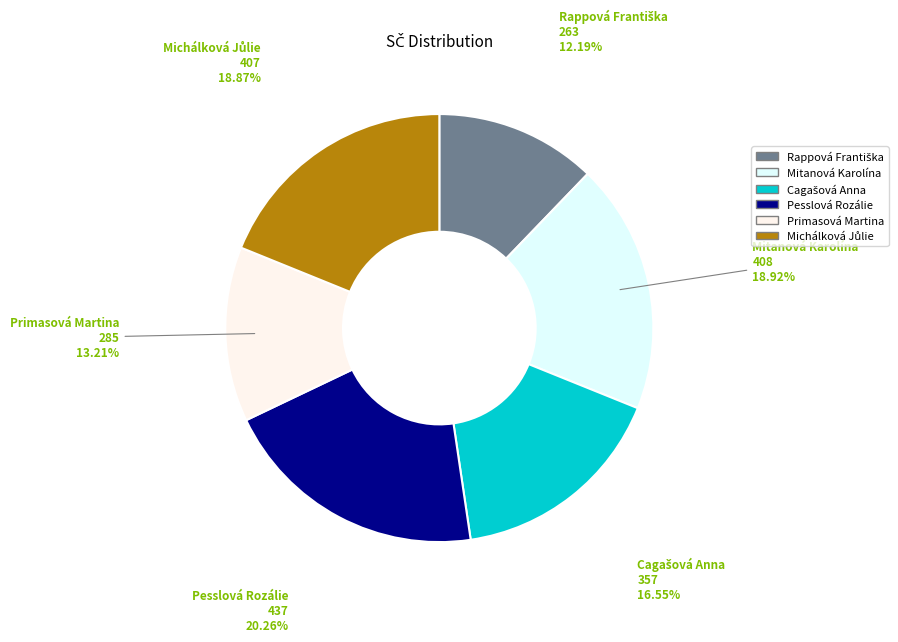

What is the largest slice in the pie chart?

Pesslová Rozálie